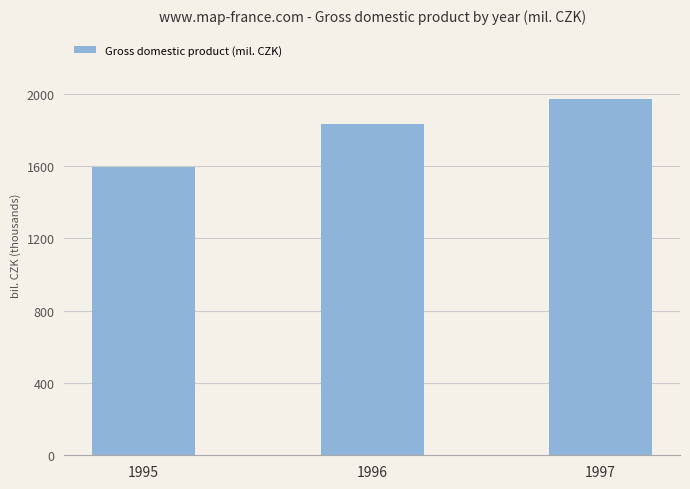

Count the values in the range 1596306 to 1971024.

3